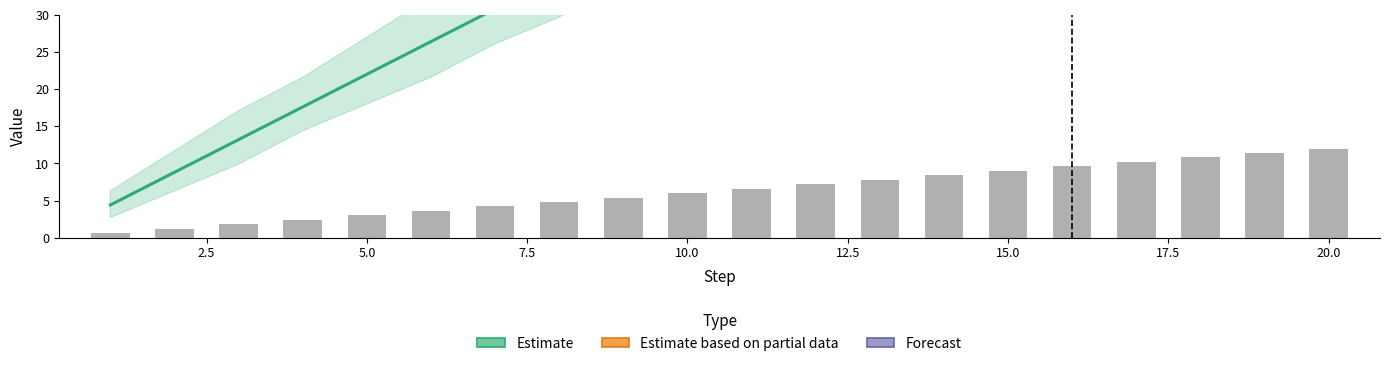

What is the value of the Estimate_upper bar at the 13th from the left?

73